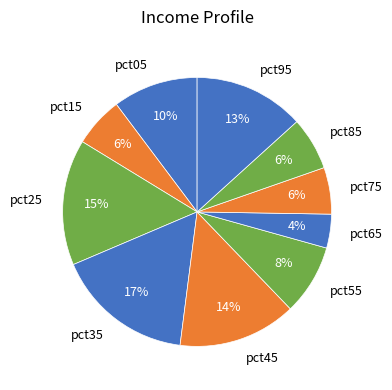

To the nearest percent, what is the difference between the largest and smallest slice percentages?

13%